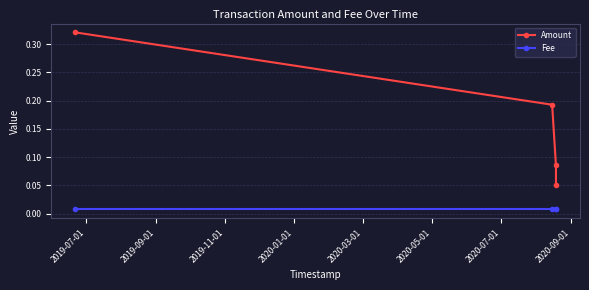

At how many categories does at least one series exceed 0?

4